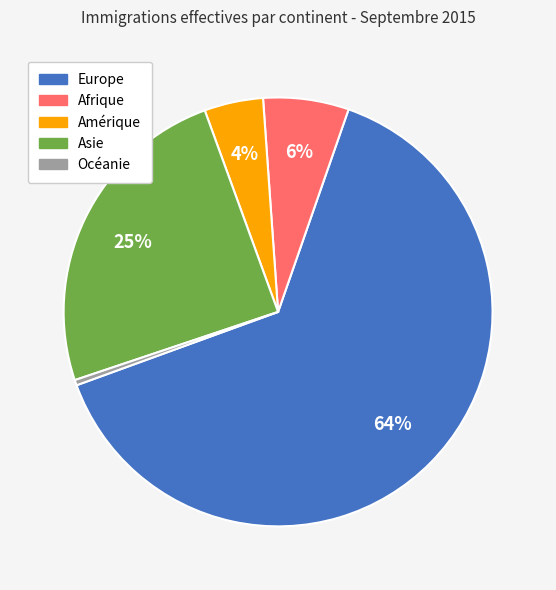

True or false: Asie accounts for 25% of the total.

True